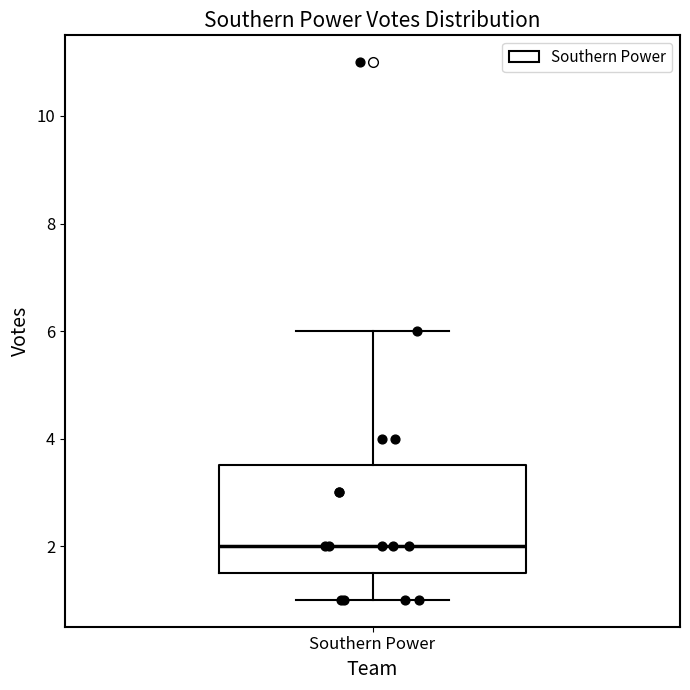

Read this box plot against the y-axis: the position of the median line, the range covered by the box, and the ends of both whiskers. The values are not printed on the chart, so give them approximately, as read against the axis.

median 2.0, box 1.6 to 3.6, whiskers 1.0 to 6.0